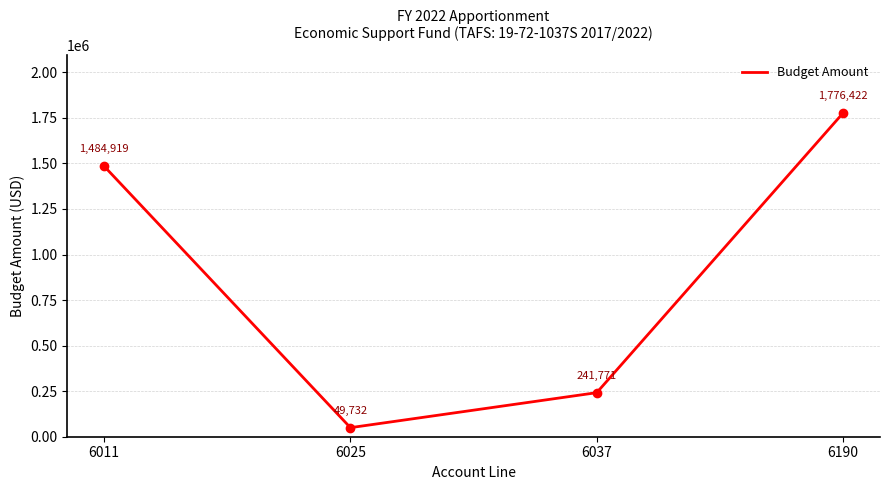

At which category does the chart reach its minimum across all series?

6025